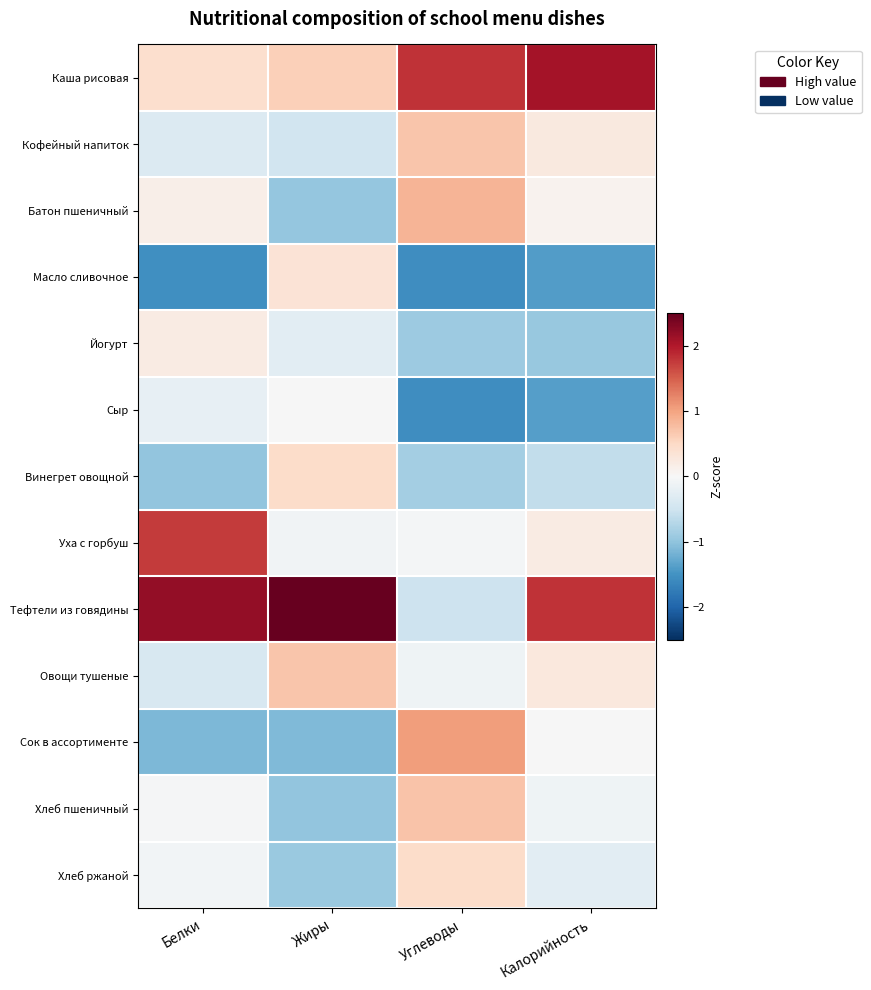

Reading left to right, what are all the values shown in this chart?

Каша рисовая: Белки=0.4	Жиры=0.6	Углеводы=1.8	Калорийность=2.1
Кофейный напиток: Белки=-0.3	Жиры=-0.5	Углеводы=0.7	Калорийность=0.2
Батон пшеничный: Белки=0.2	Жиры=-1.0	Углеводы=0.9	Калорийность=0.1
Масло сливочное: Белки=-1.5	Жиры=0.3	Углеводы=-1.6	Калорийность=-1.4
Йогурт: Белки=0.2	Жиры=-0.3	Углеводы=-0.9	Калорийность=-0.9
Сыр: Белки=-0.2	Жиры=-0.0	Углеводы=-1.6	Калорийность=-1.4
Винегрет овощной: Белки=-1.0	Жиры=0.5	Углеводы=-0.9	Калорийность=-0.6
Уха с горбуш: Белки=1.7	Жиры=-0.1	Углеводы=-0.0	Калорийность=0.2
Тефтели из говядины: Белки=2.2	Жиры=2.7	Углеводы=-0.5	Калорийность=1.8
Овощи тушеные: Белки=-0.4	Жиры=0.7	Углеводы=-0.1	Калорийность=0.3
Сок в ассортименте: Белки=-1.1	Жиры=-1.1	Углеводы=1.0	Калорийность=-0.0
Хлеб пшеничный: Белки=-0.0	Жиры=-1.0	Углеводы=0.7	Калорийность=-0.1
Хлеб ржаной: Белки=-0.1	Жиры=-0.9	Углеводы=0.5	Калорийность=-0.3